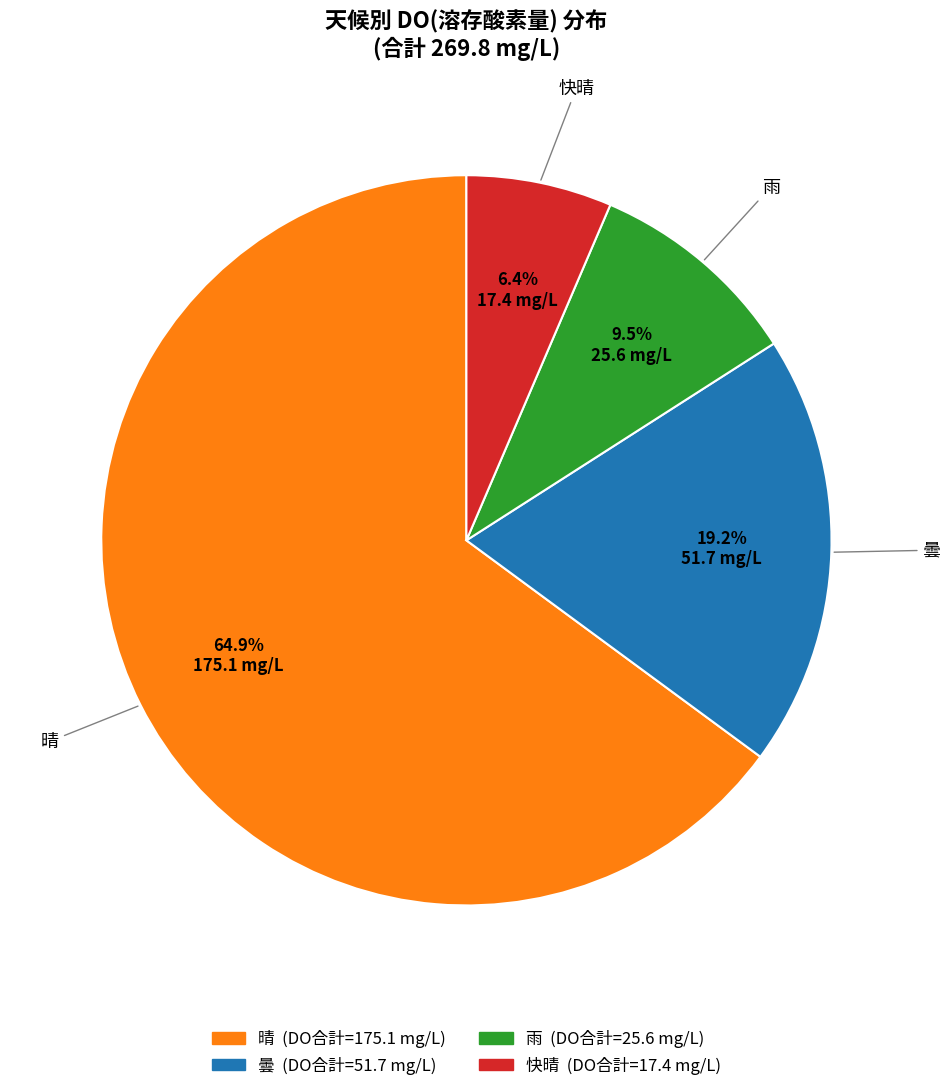

Which category has the biggest portion of the pie?

晴